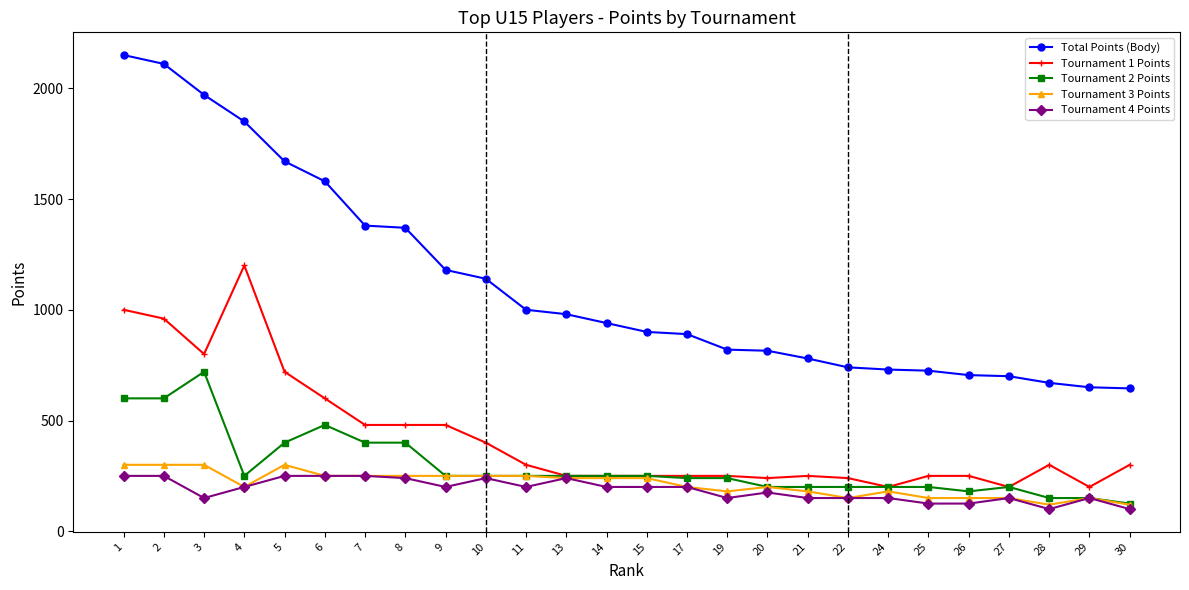

What is the sum of the Total Points (Body) values at 29 and 28?

1320